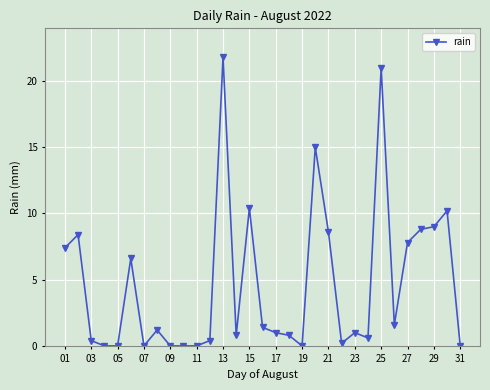

What is the maximum value shown in the chart?

21.8